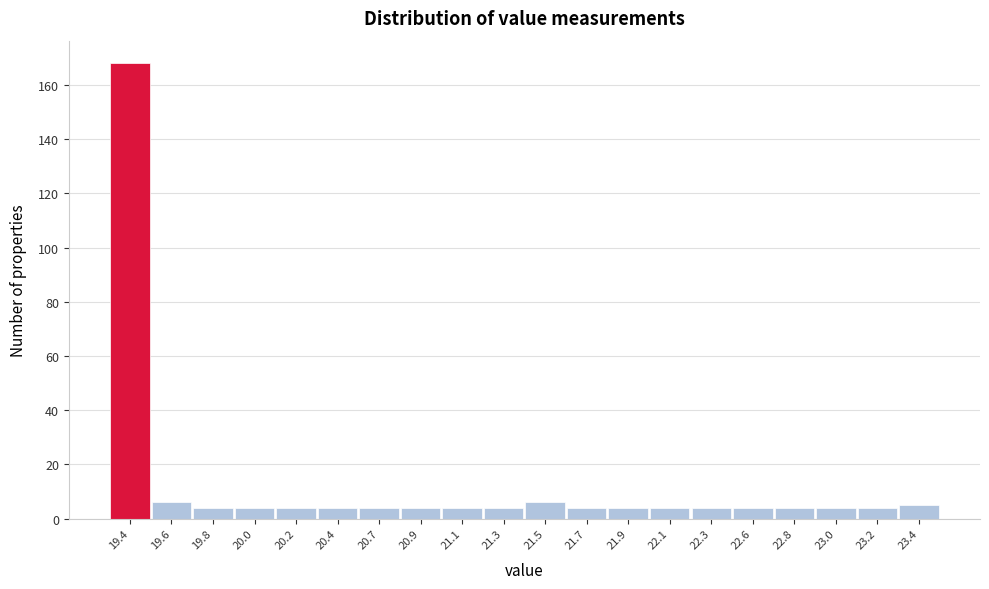

Reading right to left, what are all the values shown in this chart?

23.4=5	23.2=4	23.0=4	22.8=4	22.6=4	22.3=4	22.1=4	21.9=4	21.7=4	21.5=6	21.3=4	21.1=4	20.9=4	20.7=4	20.4=4	20.2=4	20.0=4	19.8=4	19.6=6	19.4=168